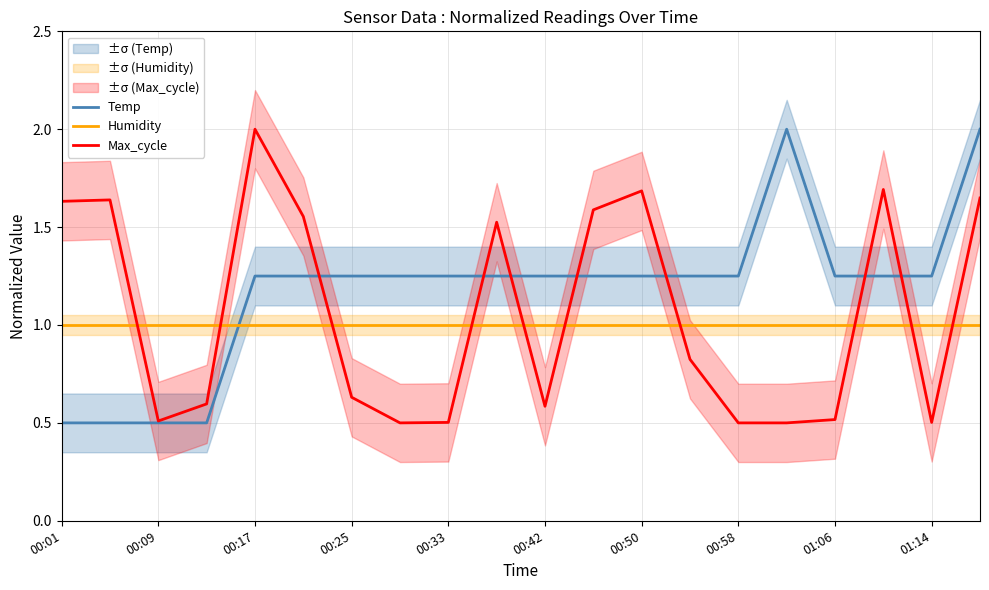

Which series has the largest total across all categories?

Temp